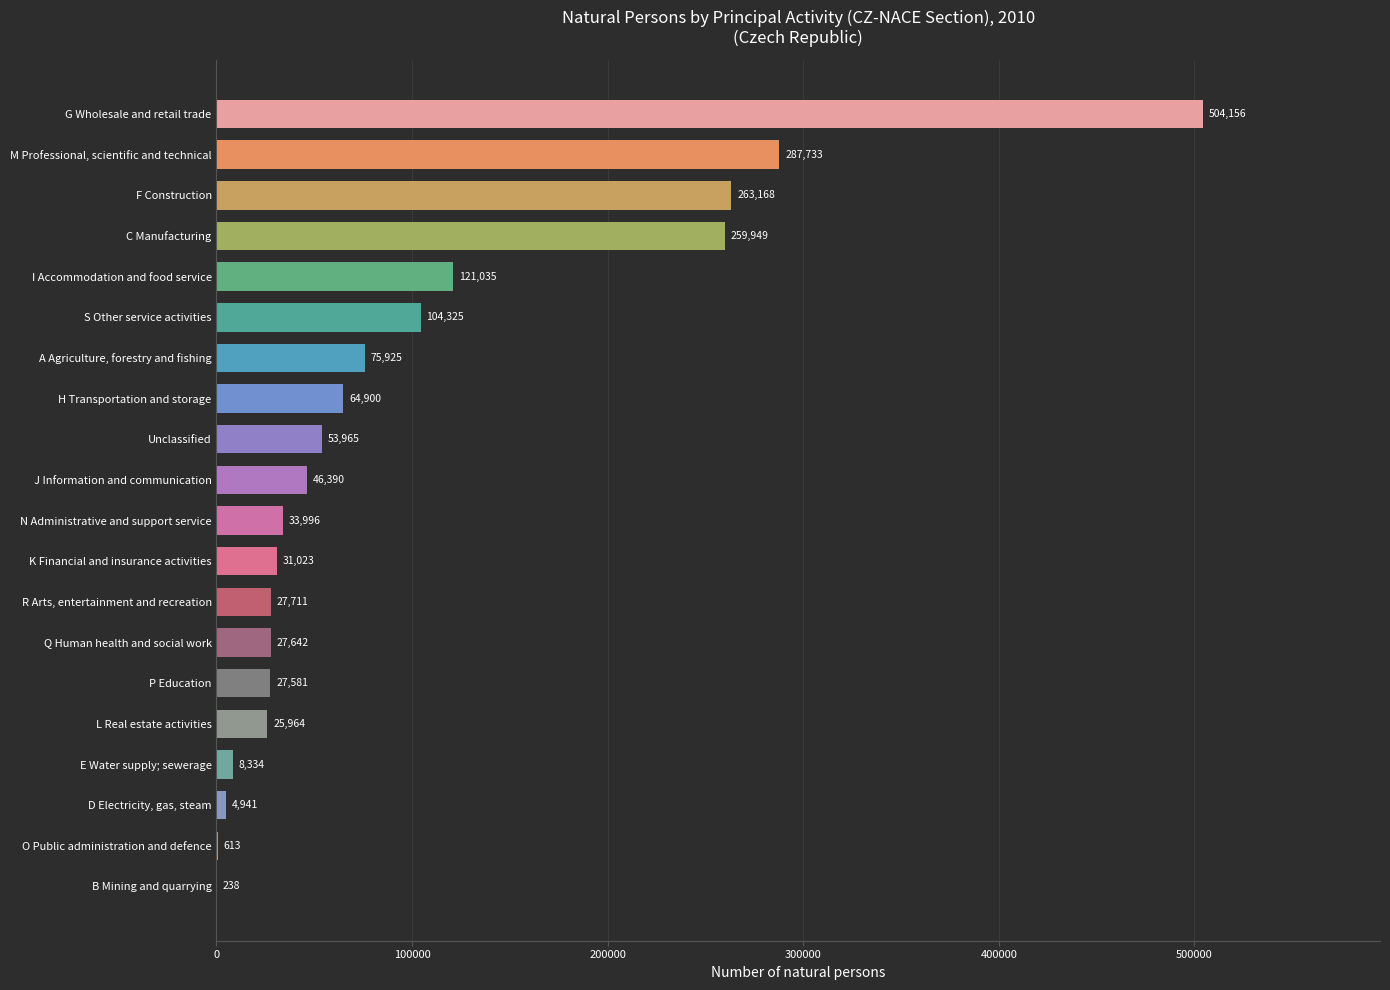

Are the bars horizontal?

Yes